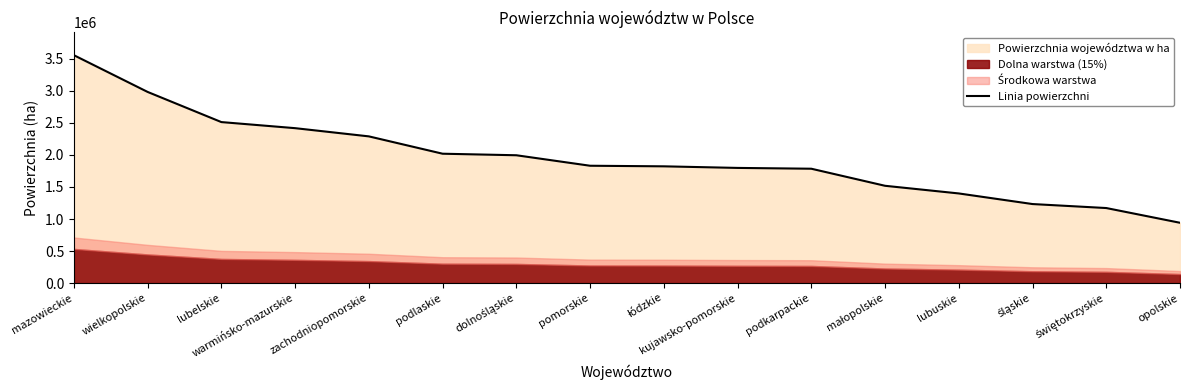

Which label corresponds to the largest value in the chart?

mazowieckie